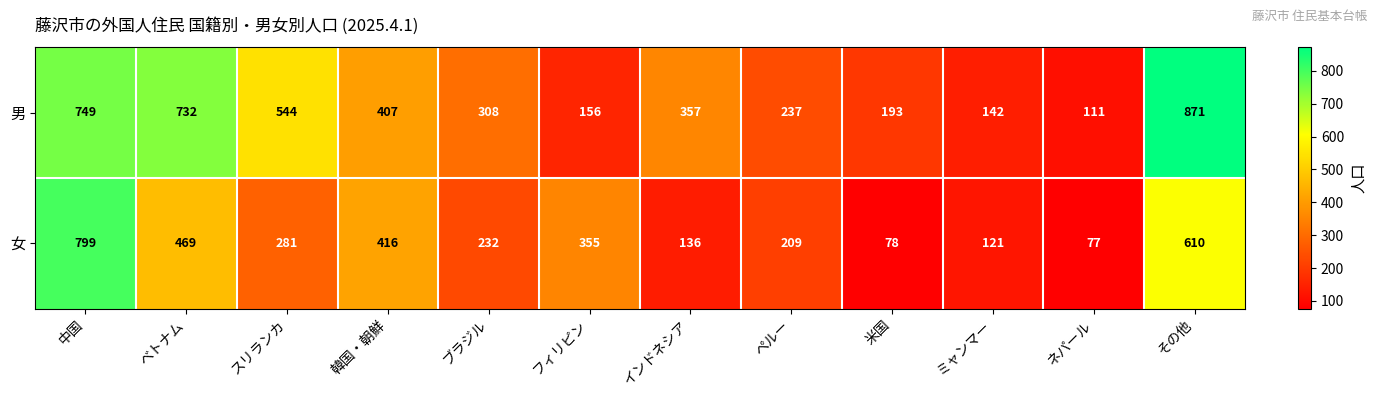

Reading left to right, transcribe all the data shown in this chart.

男: 749	732	544	407	308	156	357	237	193	142	111	871
女: 799	469	281	416	232	355	136	209	78	121	77	610